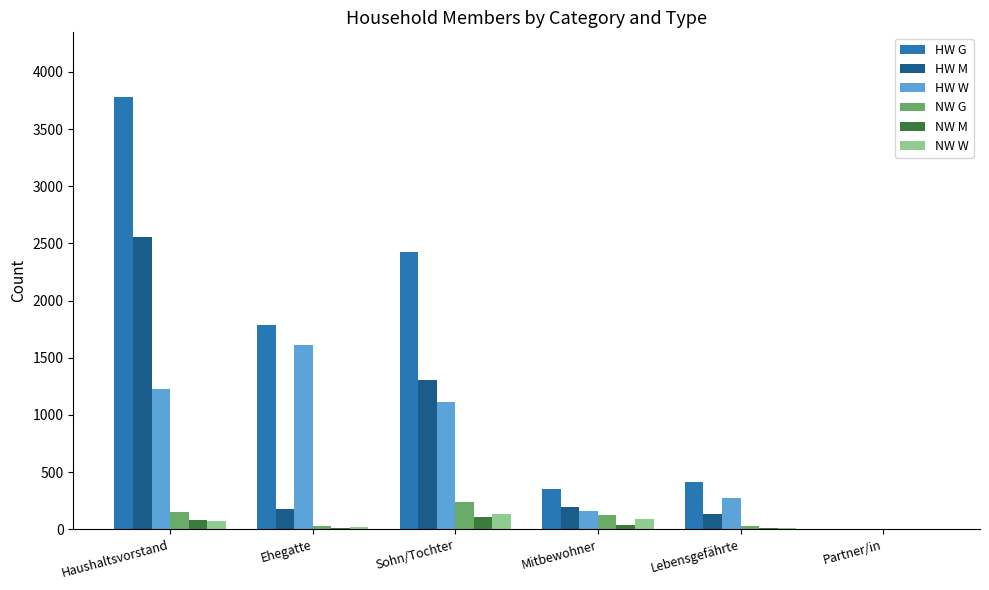

How many data points does each series have?

6